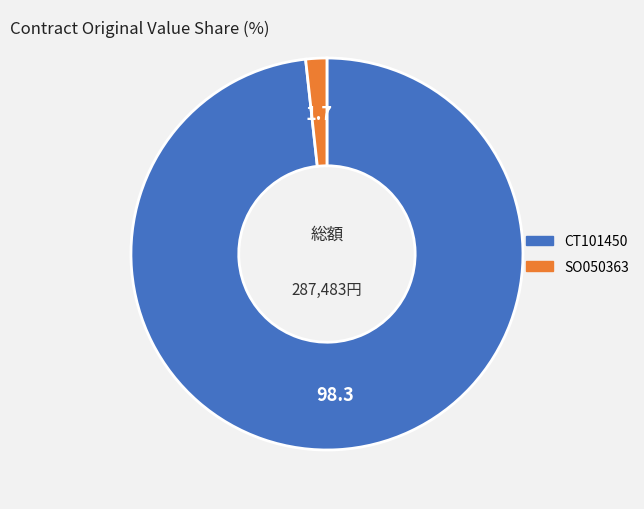

Rank the categories by value from highest to lowest.

CT101450, SO050363